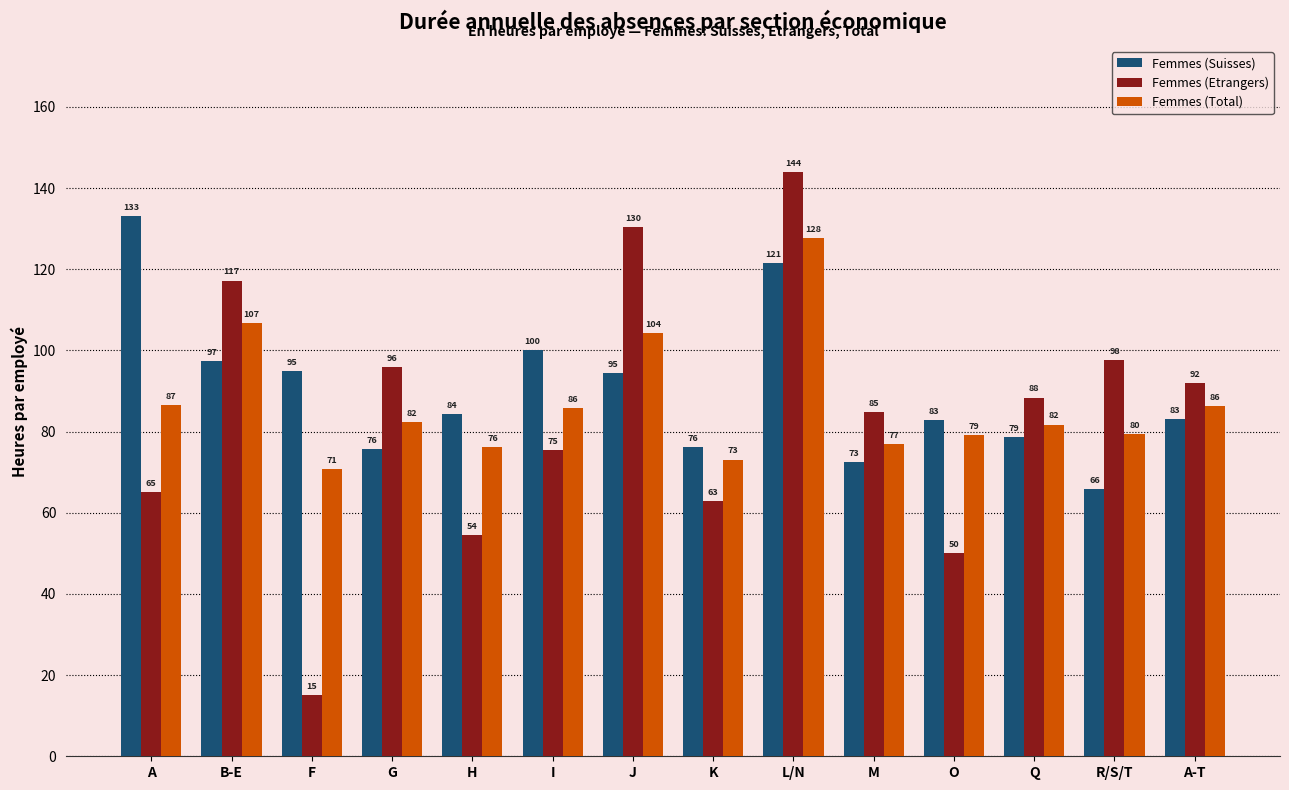

Which category has the lowest value in the Femmes (Total) series?

F